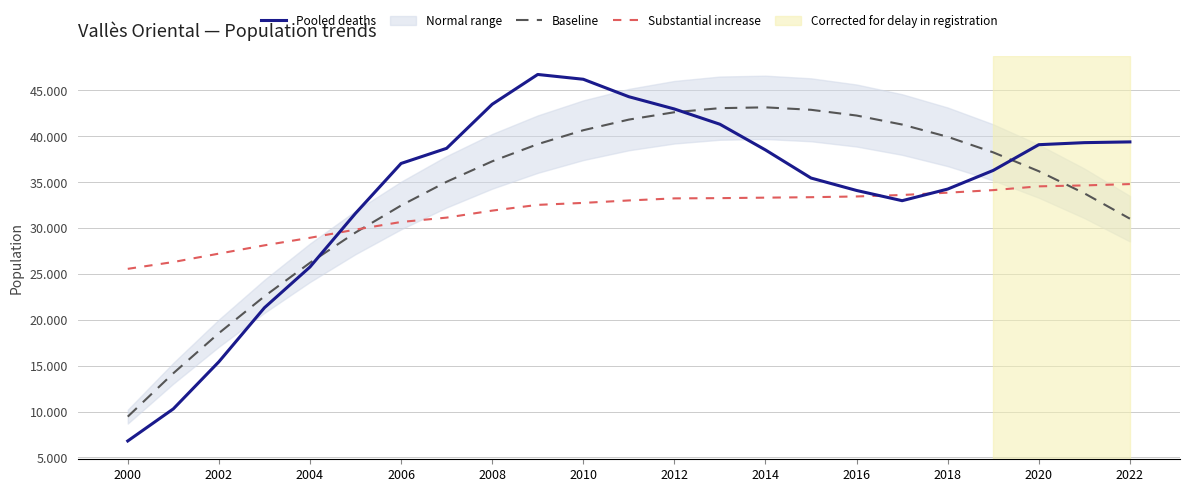

How many values in the Baseline series are below 37274?

11